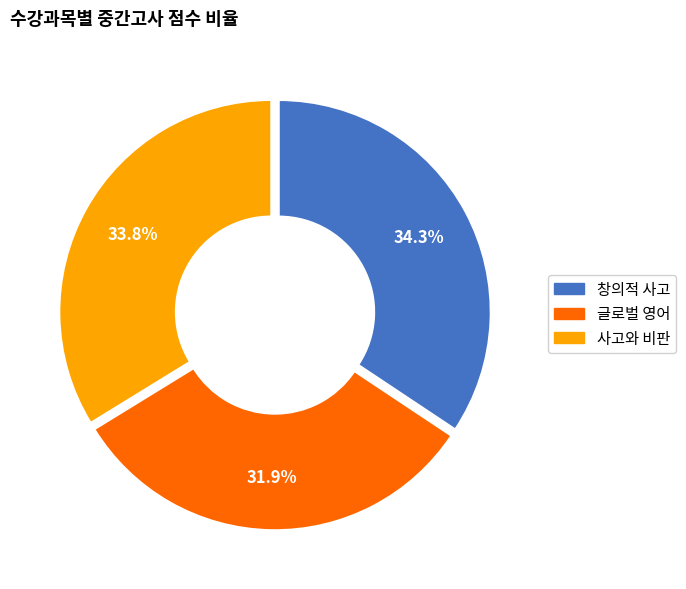

Is there a majority slice in this chart?

No